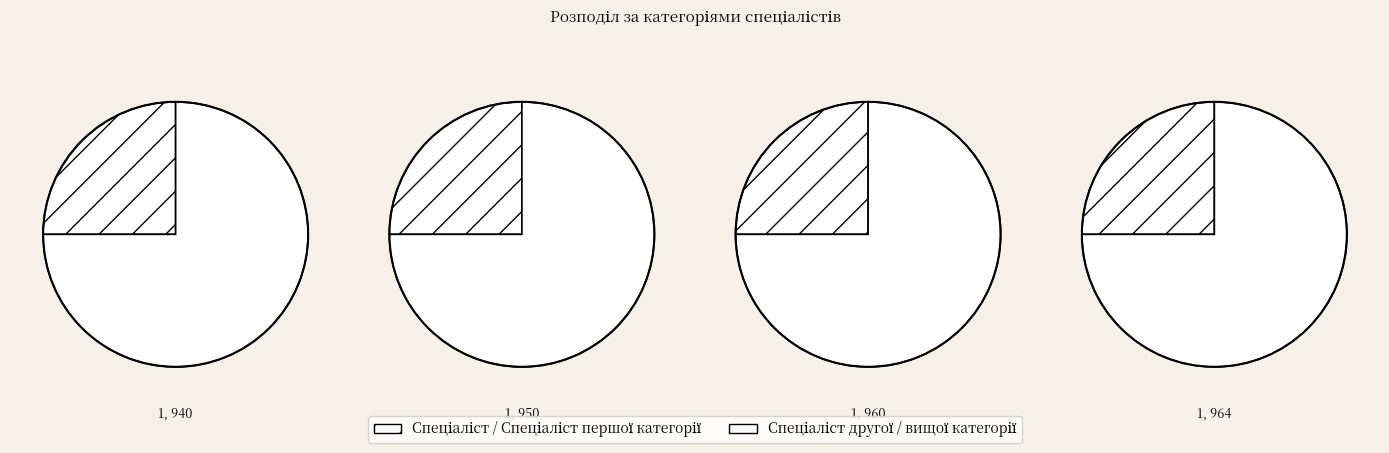

Count the number of slices in the pie.

4